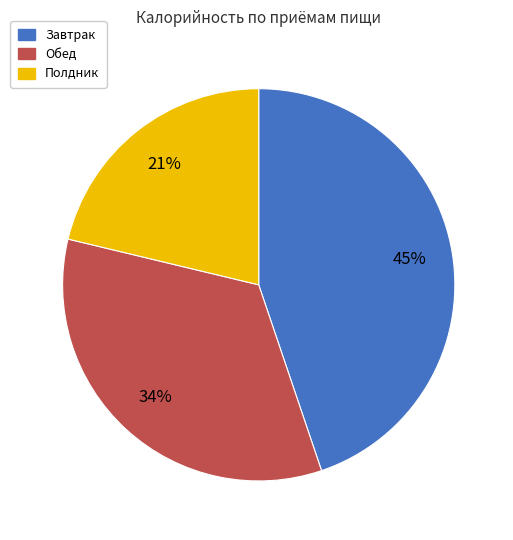

Is the sum of Полдник and Завтрак greater than half?

Yes